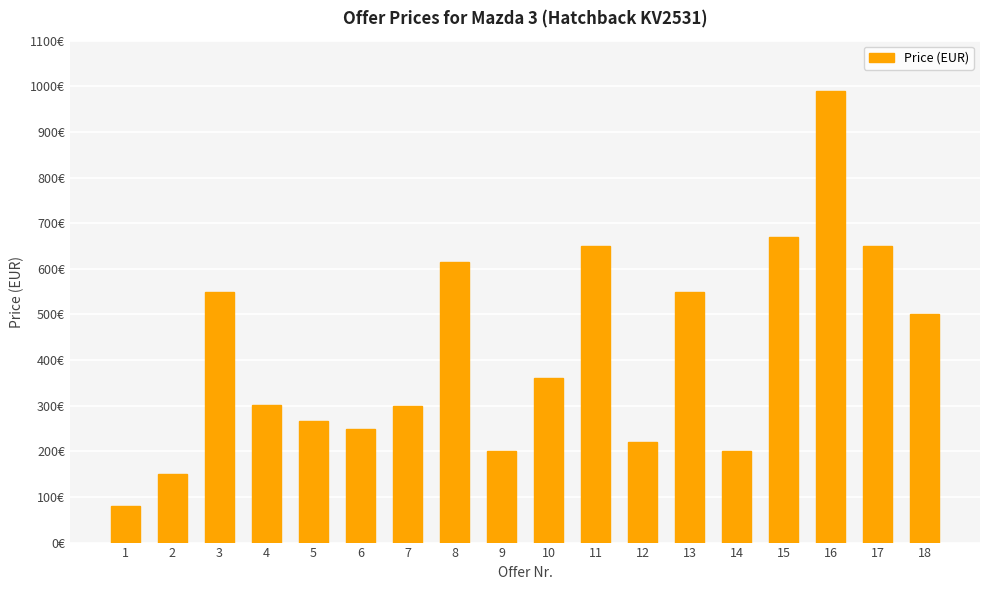

Are the bars horizontal?

No